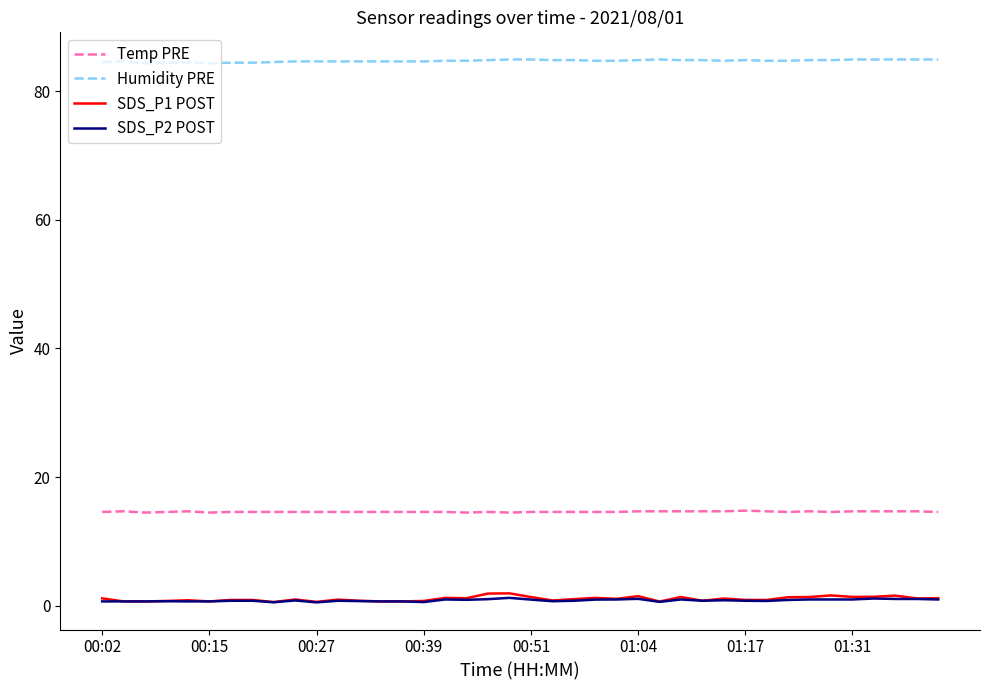

Which series has the largest total across all categories?

Humidity PRE